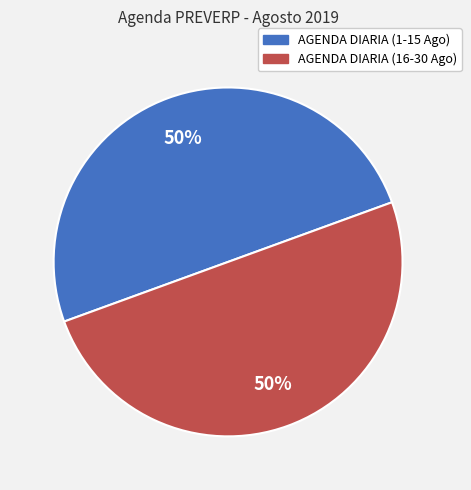

To the nearest percent, what is the average slice percentage?

50%